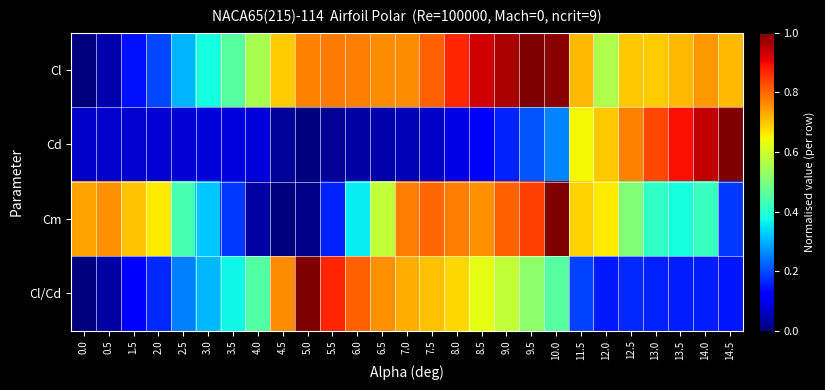

Which category has the highest value across all series?

9.5